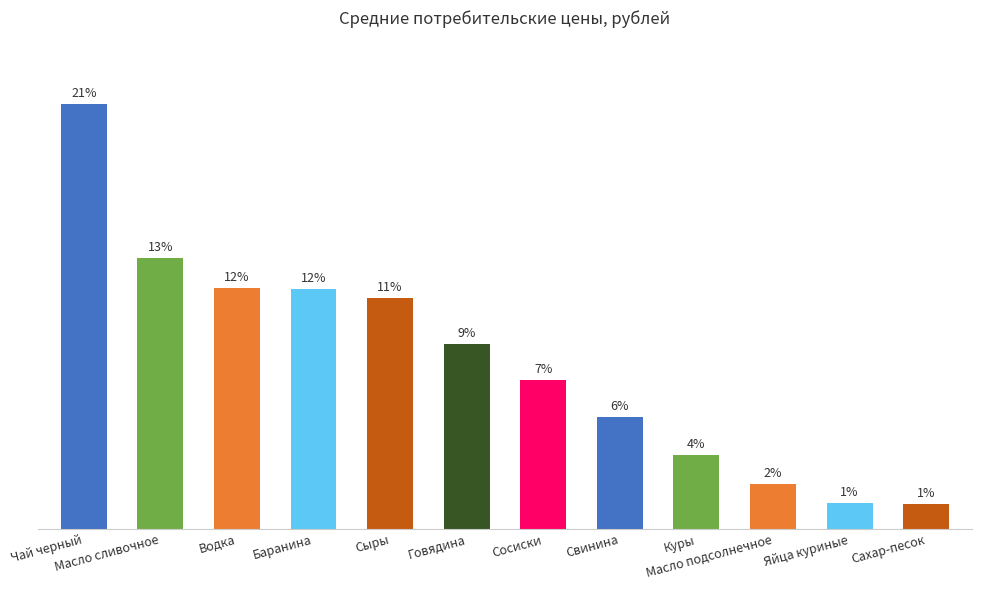

Rank the categories by value from lowest to highest.

Сахар-песок, Яйца куриные, Масло подсолнечное, Куры, Свинина, Сосиски, Говядина, Сыры, Баранина, Водка, Масло сливочное, Чай черный